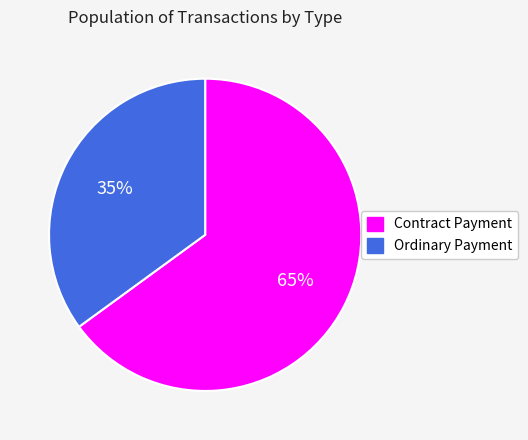

Does Ordinary Payment represent more than half of the total?

No